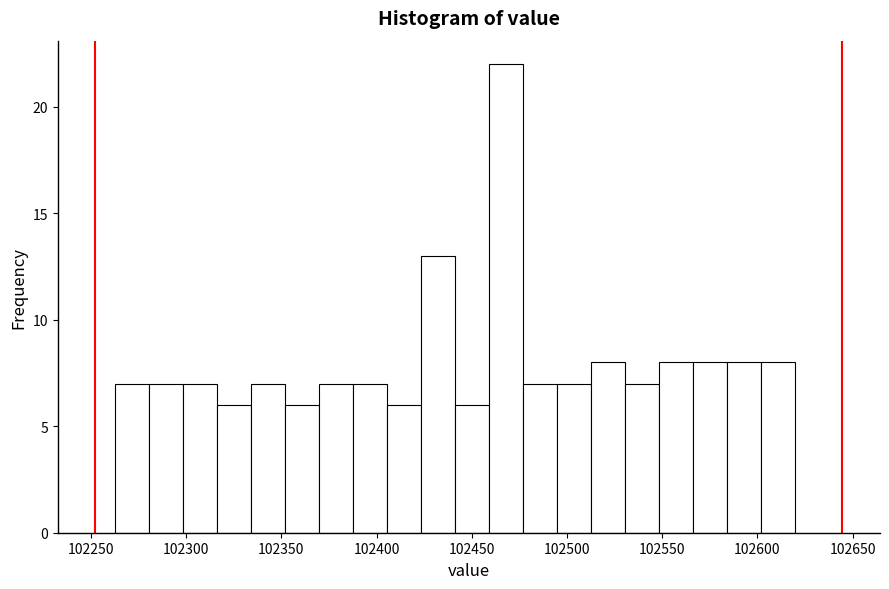

Around what value on the x-axis is the tallest bar? Give the approximate position of its centre, as read against the axis.

102470